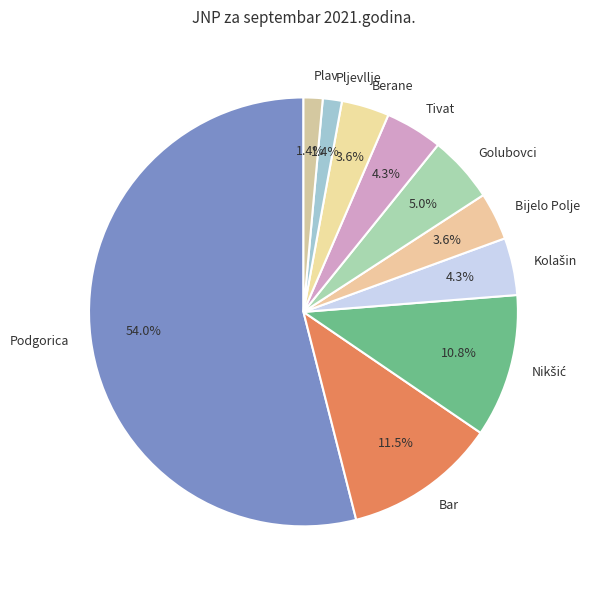

Combined, what portion of the pie is Tivat and Bijelo Polje?

7.9%